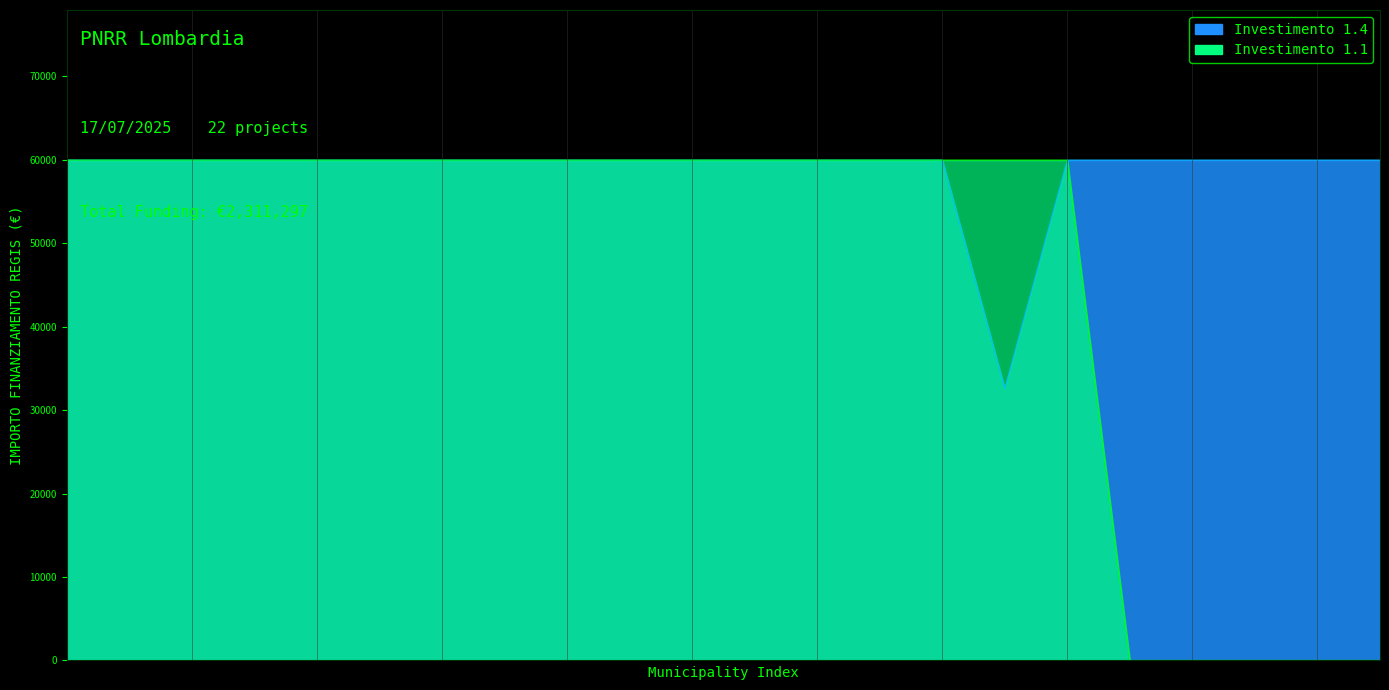

Reading left to right, transcribe all the data shown in this chart.

59966	59966	59966	59966	59966	59966	59966	59966	59966	59966	59966	59966	59966	59966	59966	32589	59966	59966	59966	59966	59966	59966